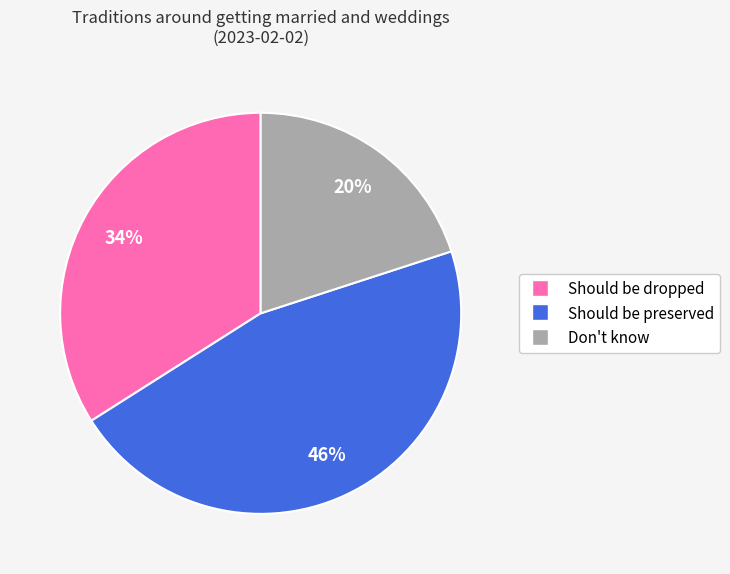

The Should be dropped slice represents 34% of the pie. True or false?

True